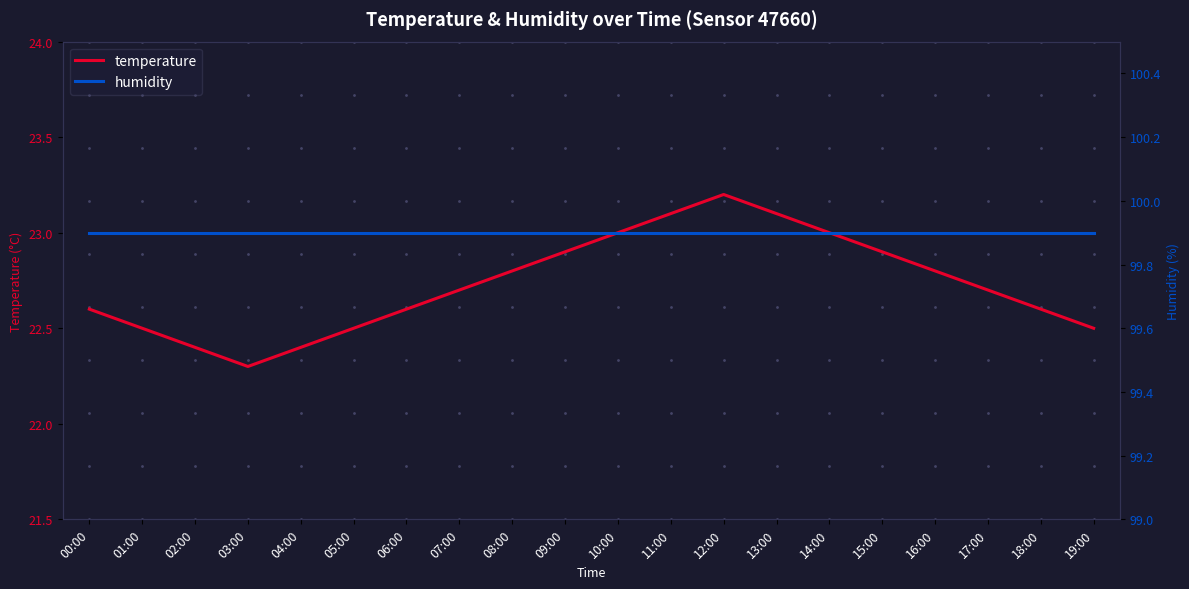

Between 14:00 and 08:00, which is larger?

14:00